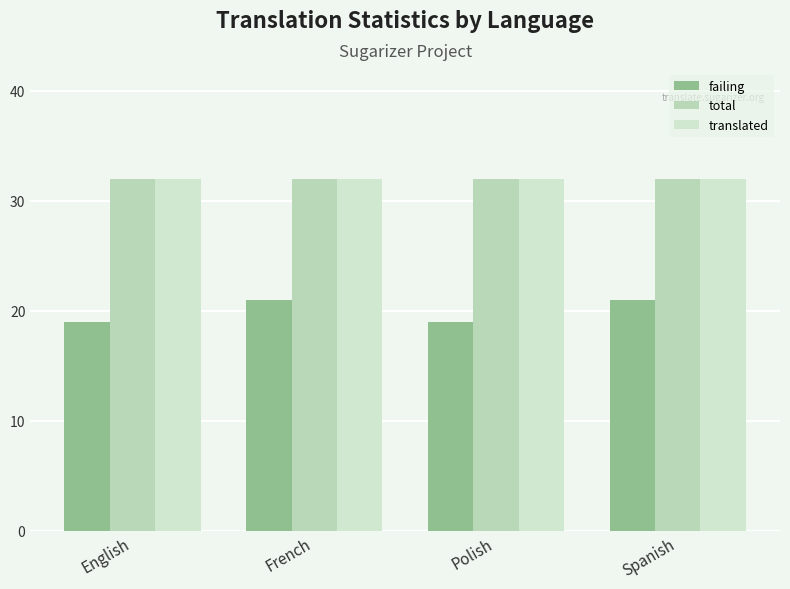

What is the difference between the highest and lowest values at French?

11